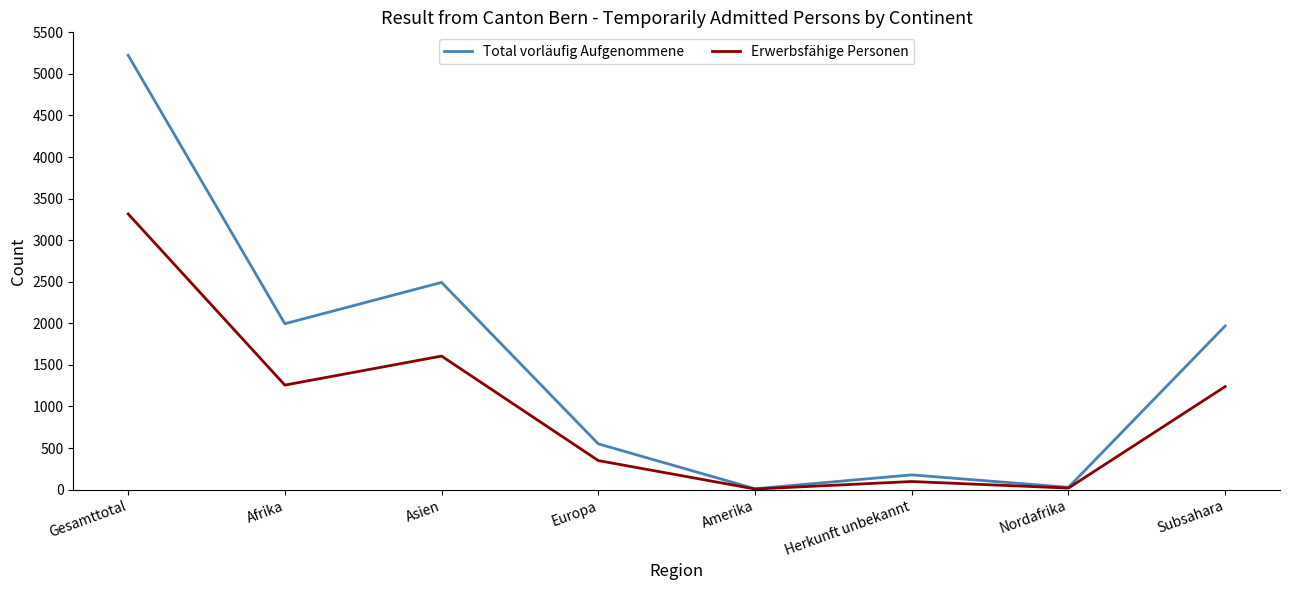

Which series has the largest range (max minus min)?

Total vorläufig Aufgenommene